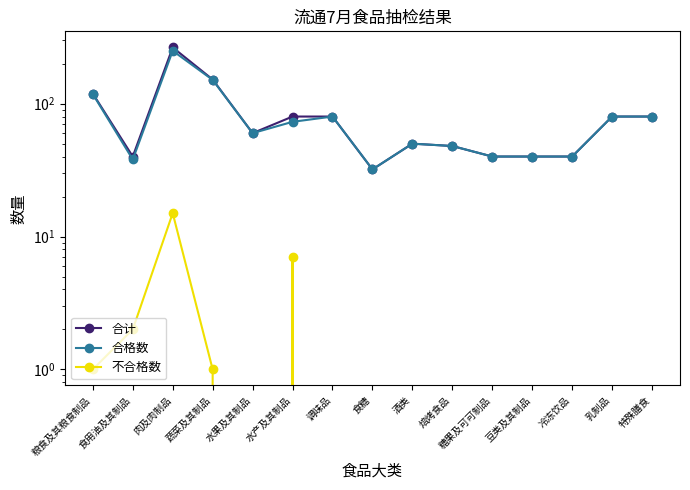

What is the value of the 合计 point at the 4th from the left?

152